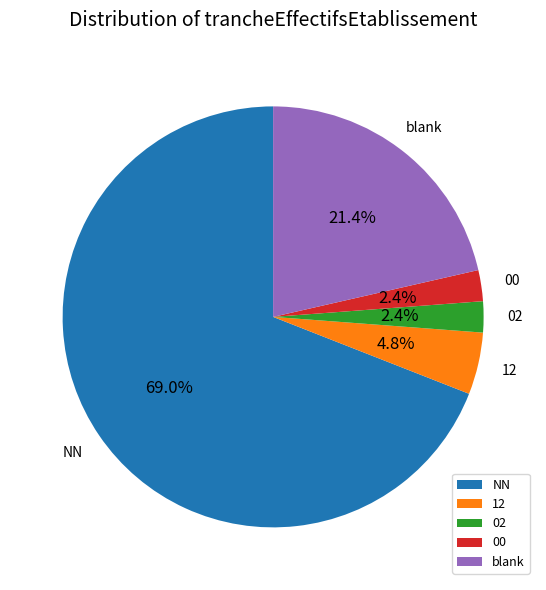

Approximately how many times larger is the value at 12 compared to 02?

2.0